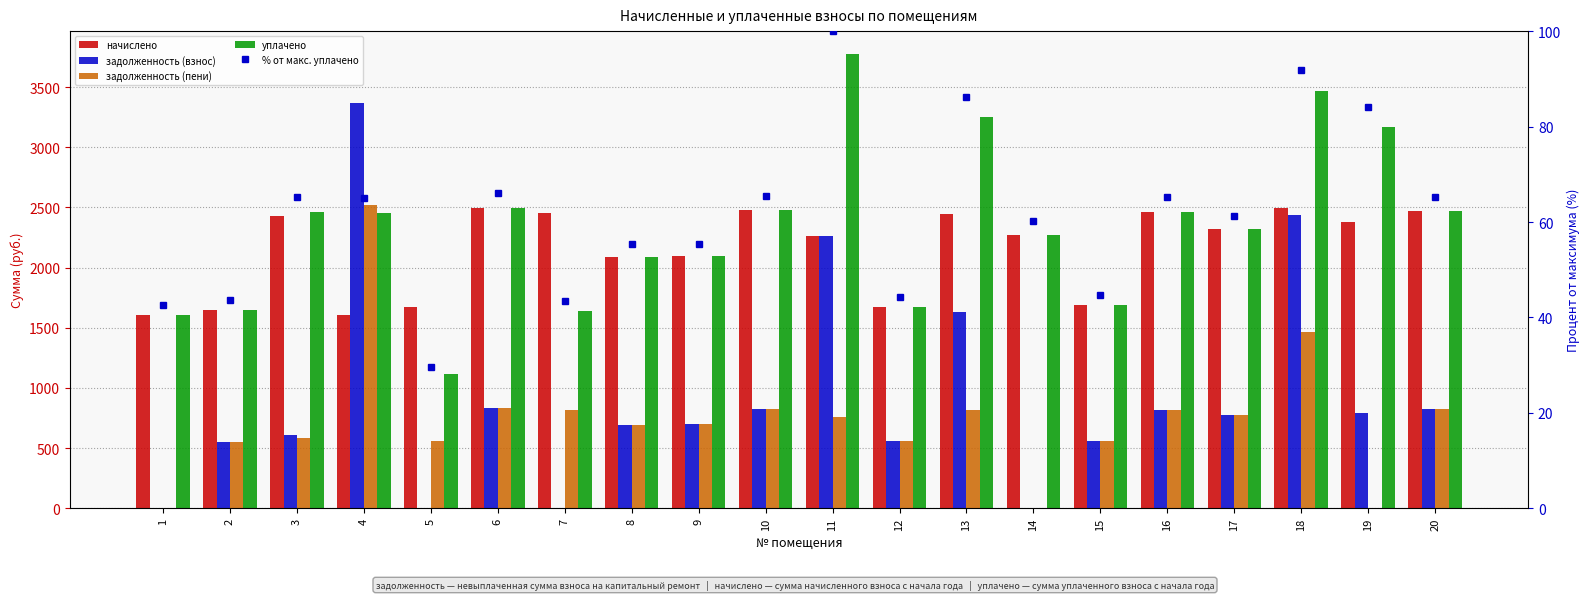

Reading left to right, transcribe all the data shown in this chart.

начислено: 1605.7	1649.7	2430.6	1609.4	1675.3	2496.5	2456.2	2089.6	2093.3	2474.6	2265.6	1675.3	2441.6	2272.9	1686.4	2463.5	2316.9	2492.9	2379.2	2467.2
задолженность (взнос): 0.0	549.9	611.2	3366.9	0.0	832.2	0.0	696.5	697.8	824.9	2265.6	558.5	1627.7	0.0	562.1	821.2	772.3	2438.4	793.1	821.8
задолженность (пени): 0.0	549.9	581.8	2521.3	558.5	832.2	818.7	696.5	697.8	824.9	755.2	558.5	813.9	0.0	562.1	821.2	772.3	1463.8	0.0	822.0
уплачено: 1605.7	1649.7	2460.0	2455.0	1116.9	2496.5	1637.5	2089.6	2093.3	2474.6	3776.0	1675.3	3255.4	2272.9	1686.4	2463.5	2316.9	3467.5	3172.3	2467.1
% от макс. уплачено: 42.5	43.7	65.1	65.0	29.6	66.1	43.4	55.3	55.4	65.5	100.0	44.4	86.2	60.2	44.7	65.2	61.4	91.8	84.0	65.3